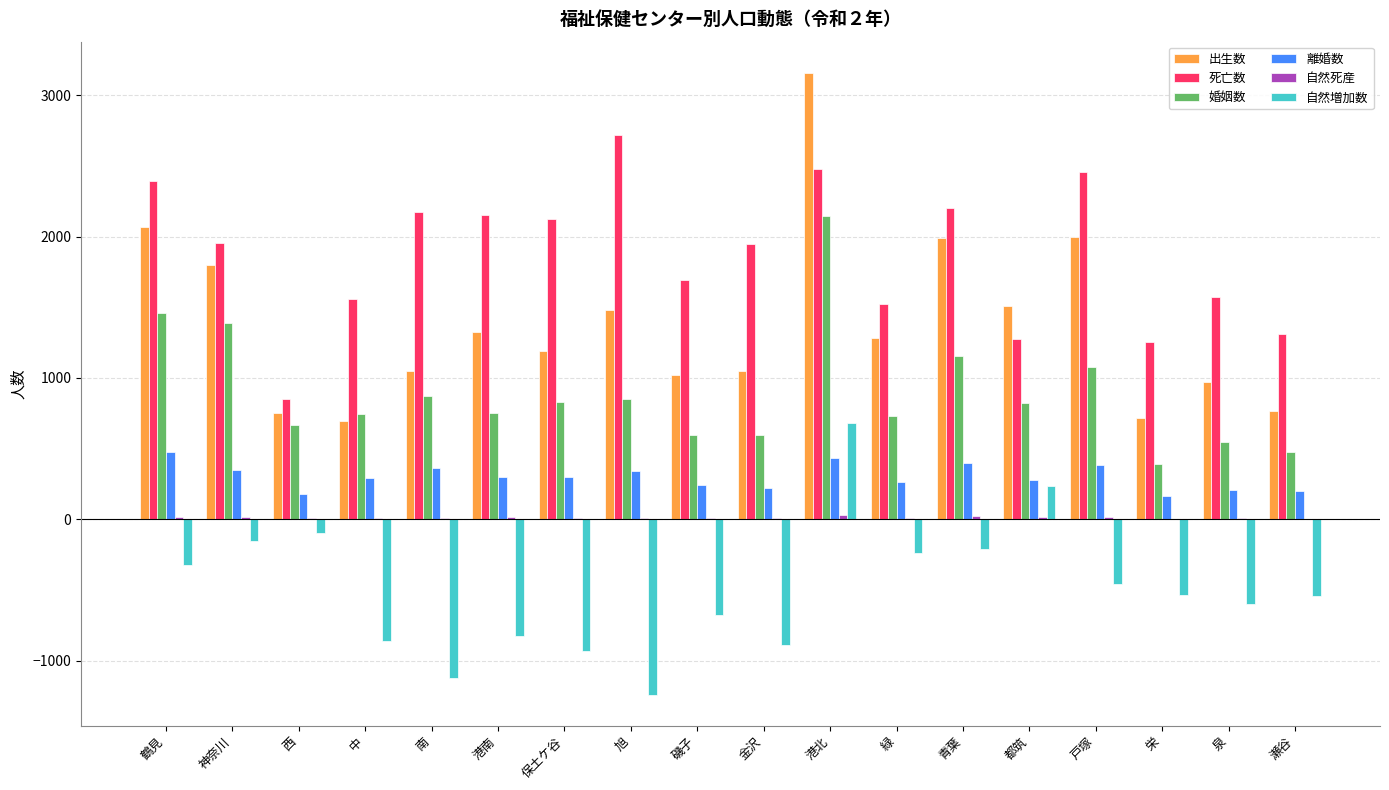

Which series changed the most between 鶴見 and 南?

出生数